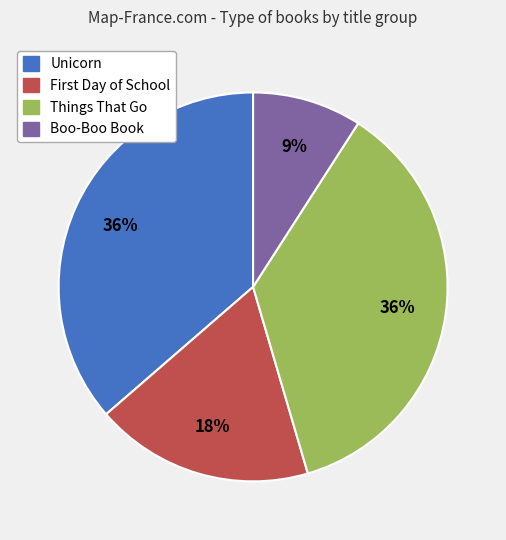

To the nearest percent, what portion does Unicorn represent?

36%